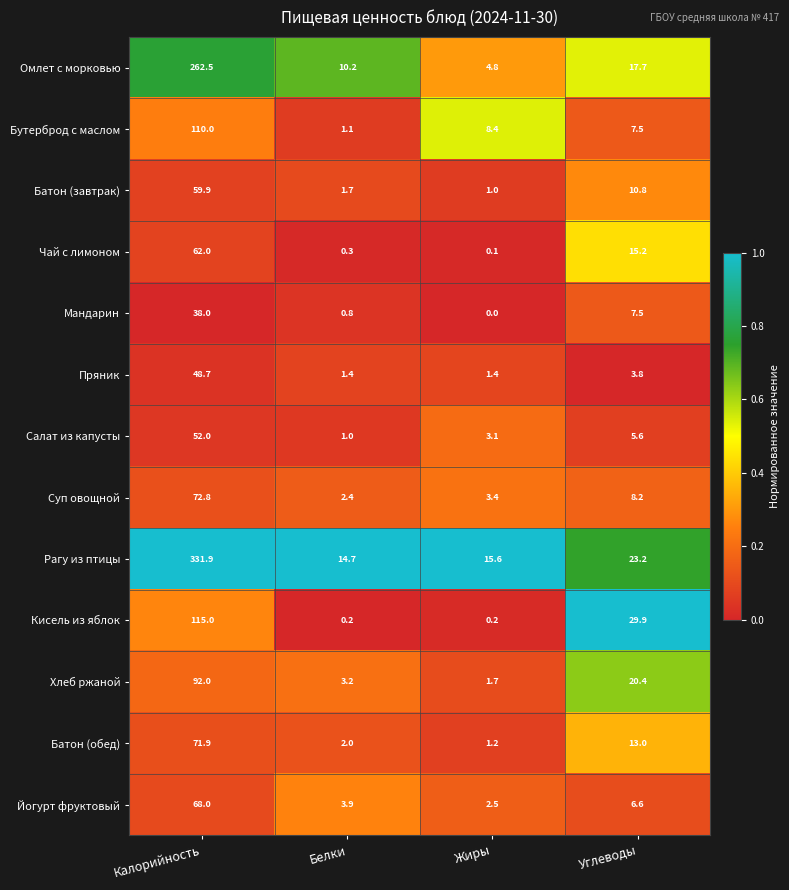

At which category is the sum across all series the highest?

Калорийность